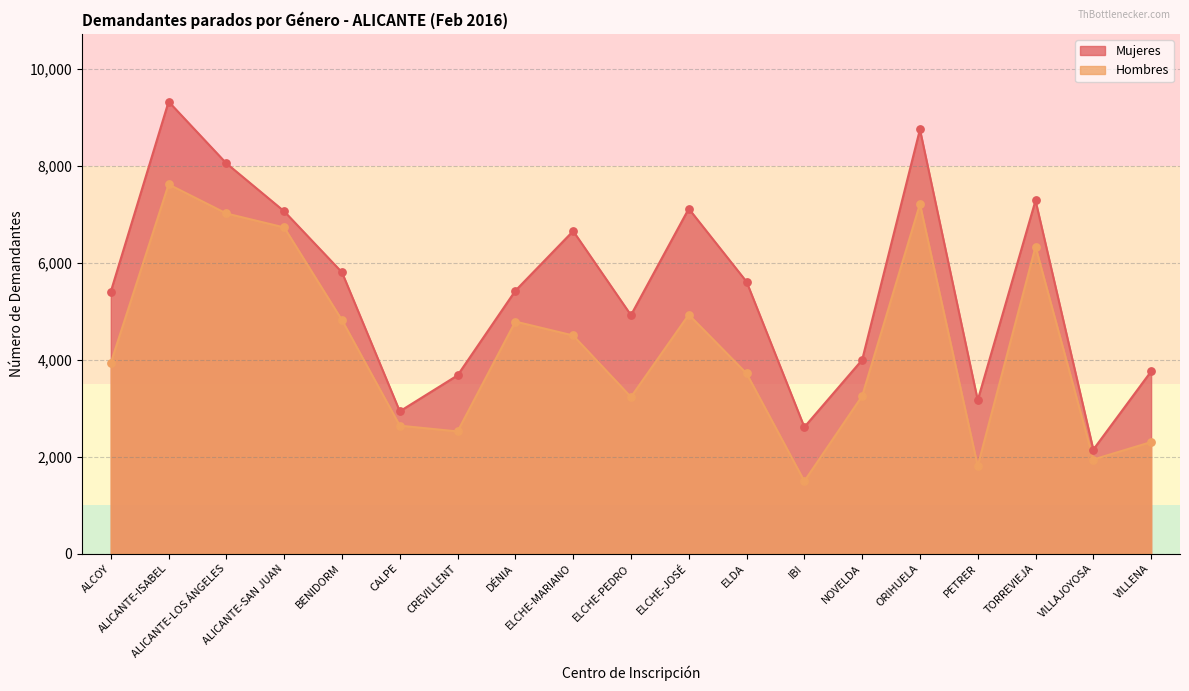

Which series has the widest spread of Y values?

Mujeres